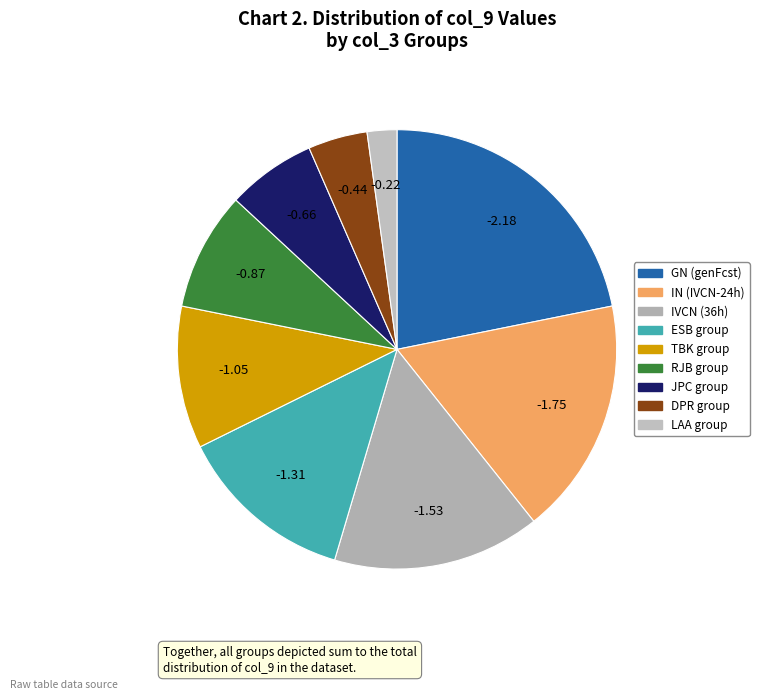

How many segments does this pie chart have?

9